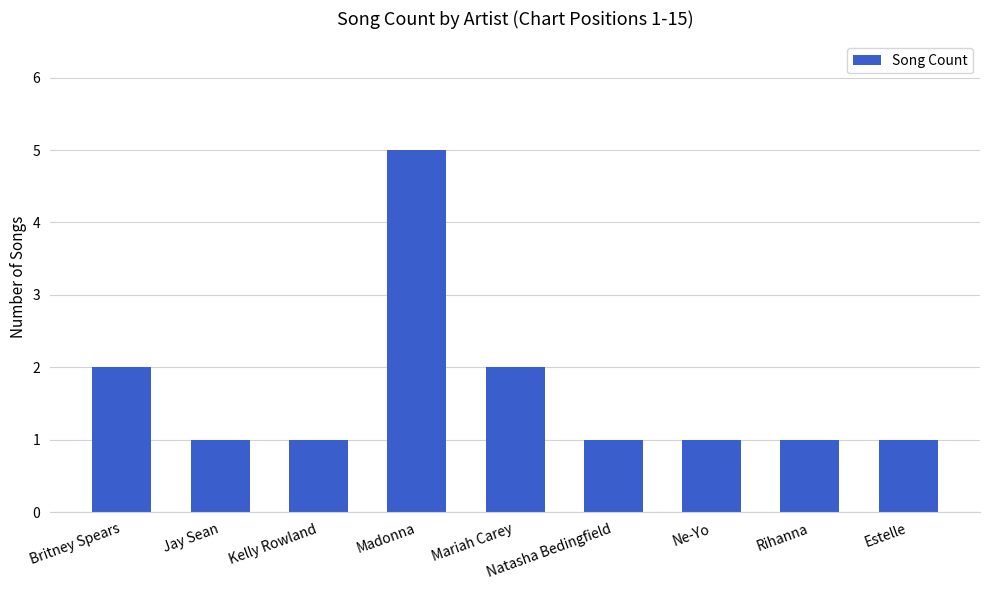

What is the change in value from Jay Sean to Mariah Carey?

+1